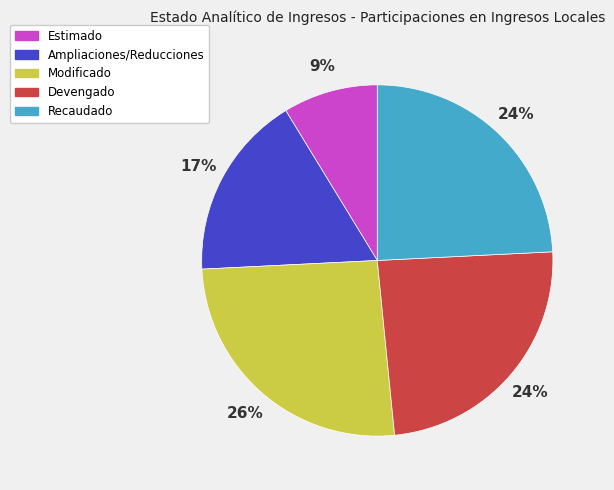

Is it true that Ampliaciones/Reducciones is 23% of the pie?

False